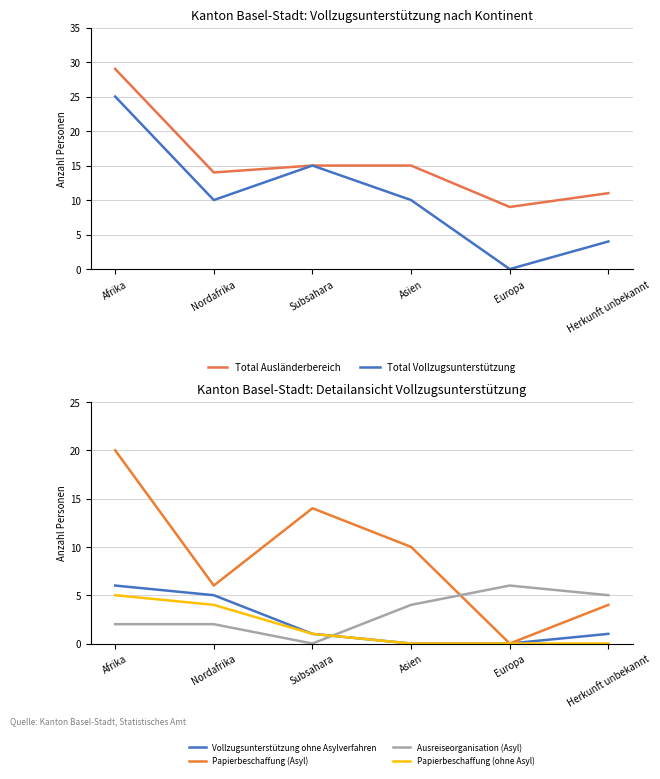

Reading left to right, what are all the values shown in this chart?

Total Ausländerbereich: Afrika=29	Nordafrika=14	Subsahara=15	Asien=15	Europa=9	Herkunft unbekannt=11
Total Vollzugsunterstützung: Afrika=25	Nordafrika=10	Subsahara=15	Asien=10	Europa=0	Herkunft unbekannt=4
Vollzugsunterstützung ohne Asylverfahren: Afrika=6	Nordafrika=5	Subsahara=1	Asien=0	Europa=0	Herkunft unbekannt=1
Papierbeschaffung (Asyl): Afrika=20	Nordafrika=6	Subsahara=14	Asien=10	Europa=0	Herkunft unbekannt=4
Ausreiseorganisation (Asyl): Afrika=2	Nordafrika=2	Subsahara=0	Asien=4	Europa=6	Herkunft unbekannt=5
Papierbeschaffung (ohne Asyl): Afrika=5	Nordafrika=4	Subsahara=1	Asien=0	Europa=0	Herkunft unbekannt=0